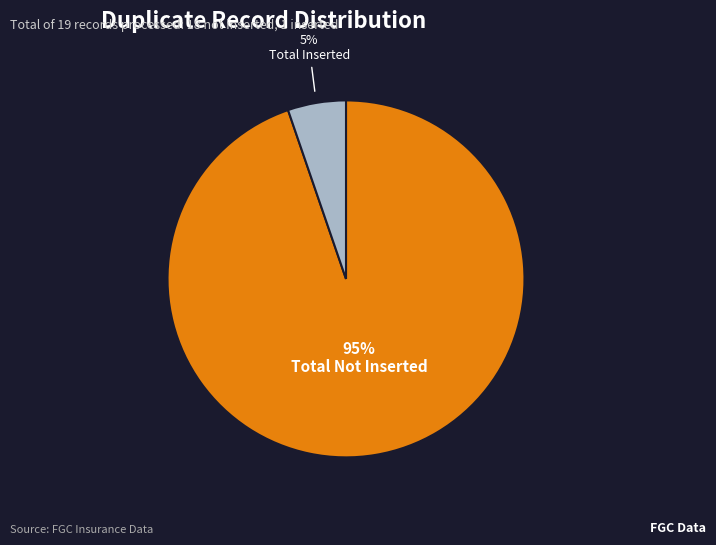

The Total Inserted slice represents 1% of the pie. True or false?

False